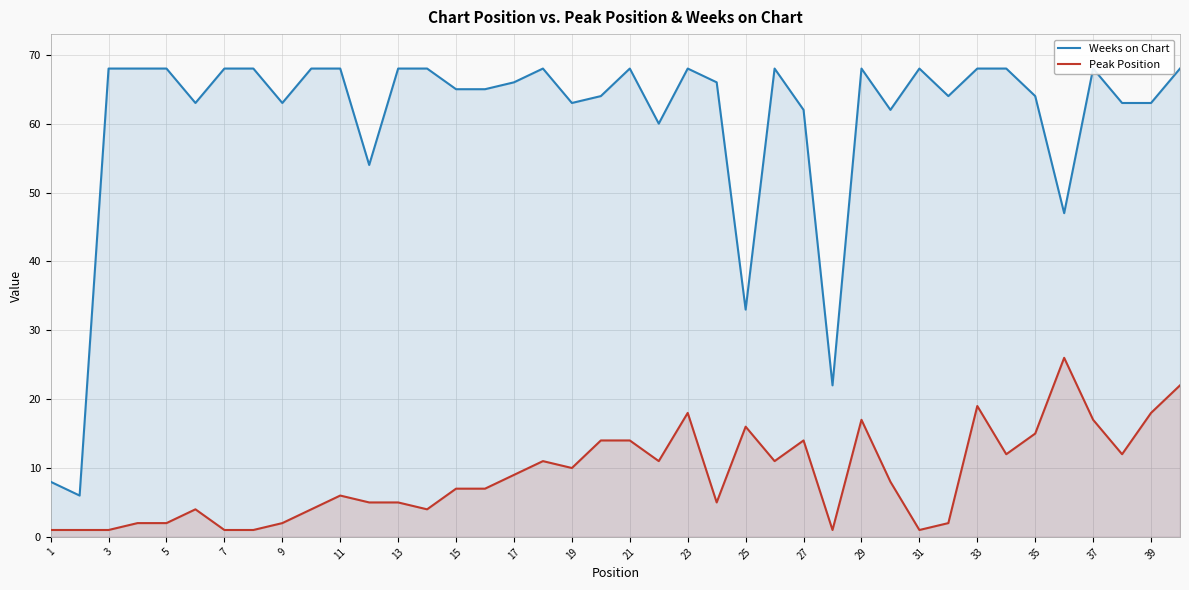

The Peak Position series shows 8 at 21. True or false?

False